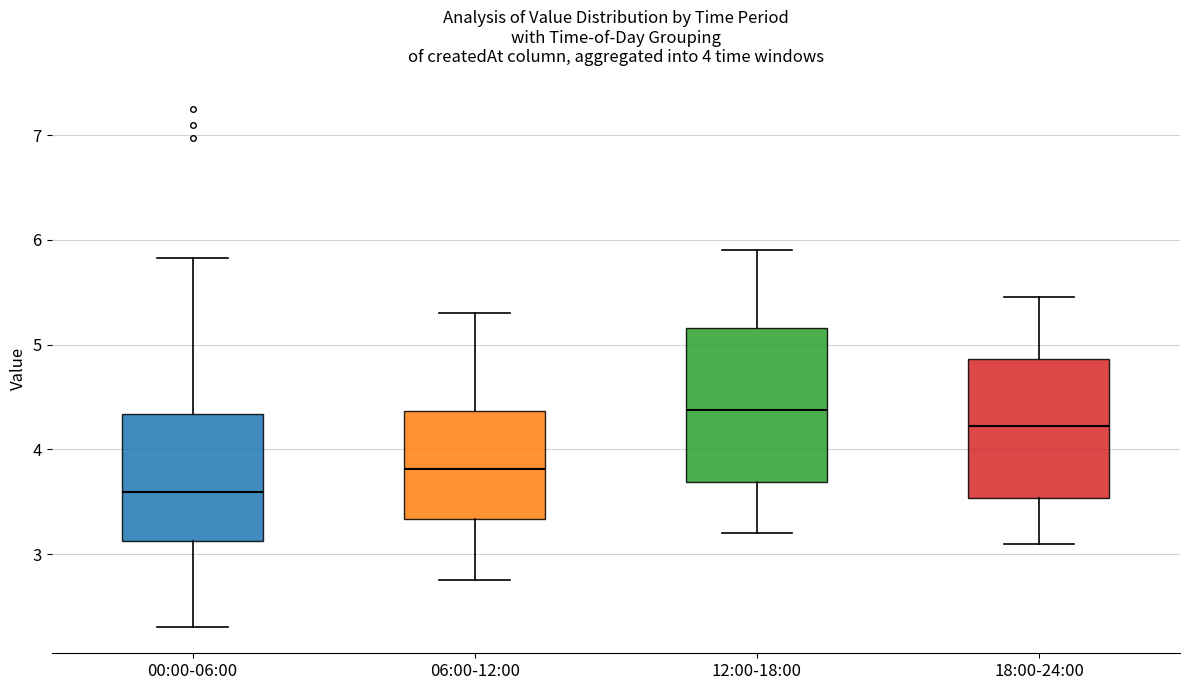

Which box is the tallest, from its lower edge to its upper edge?

12:00-18:00